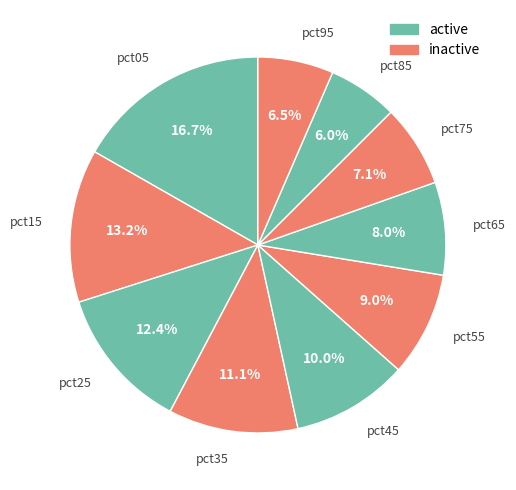

What is the largest slice in the pie chart?

pct05